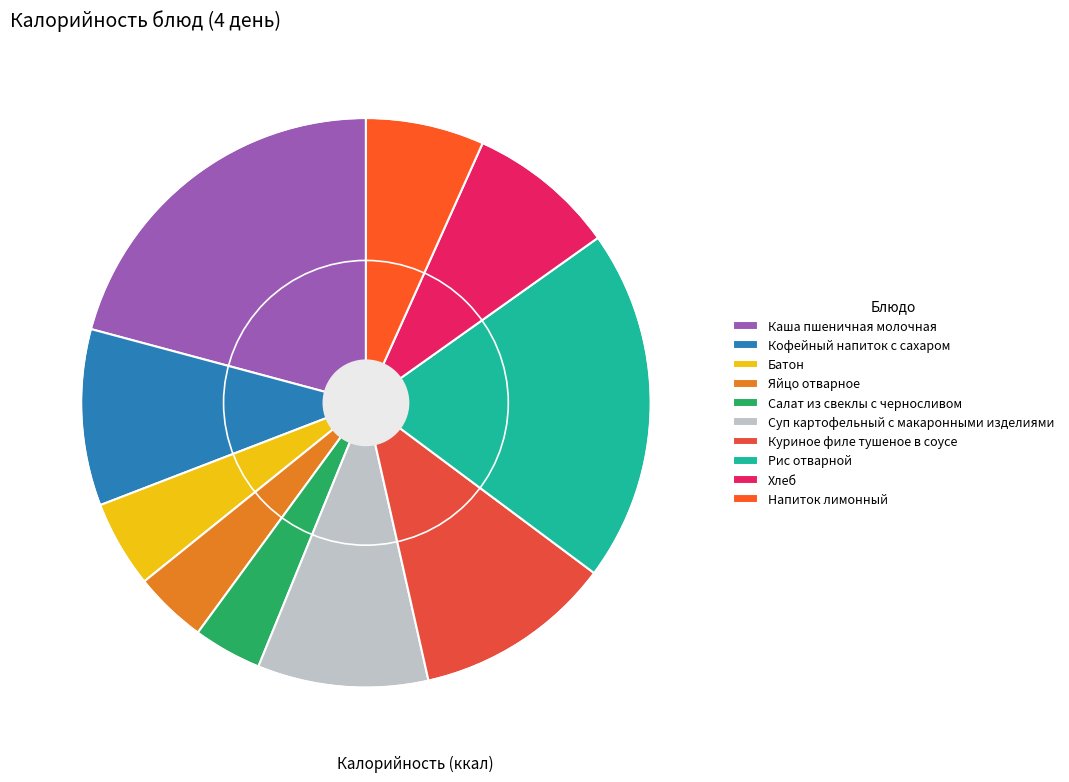

Which category has the smallest portion of the pie?

Салат из свеклы с черносливом